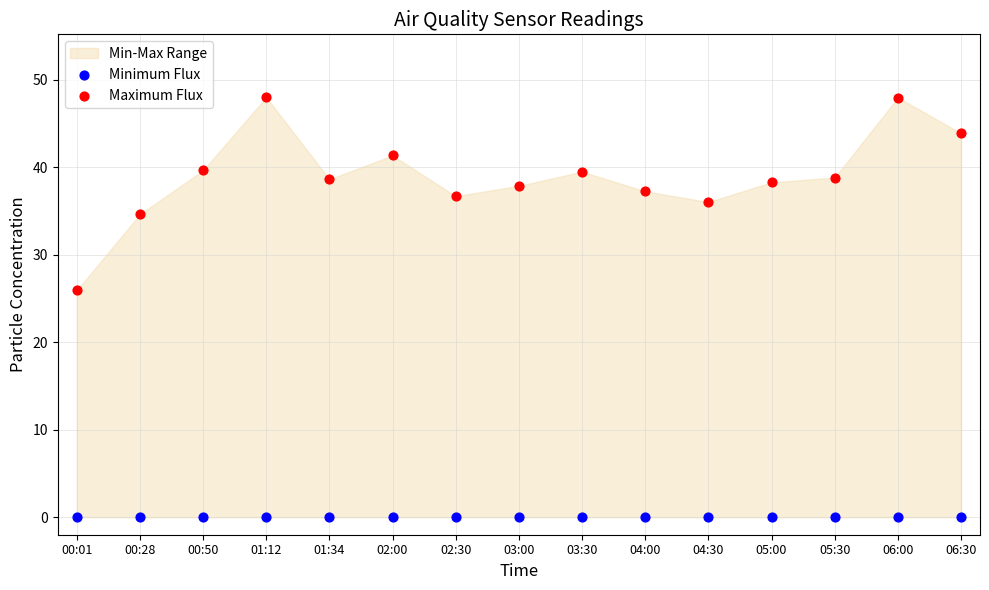

Which series reaches the maximum Y coordinate?

Maximum Flux